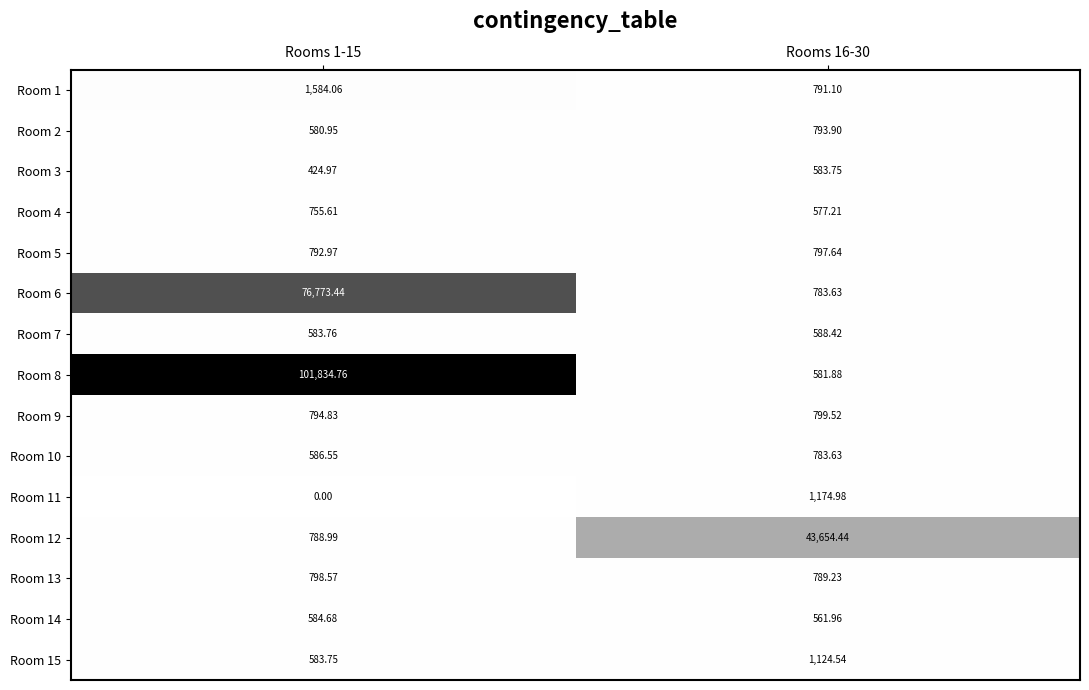

Is the value of Room 13 at Rooms 1-15 greater than the value of Room 6 at Rooms 16-30?

Yes